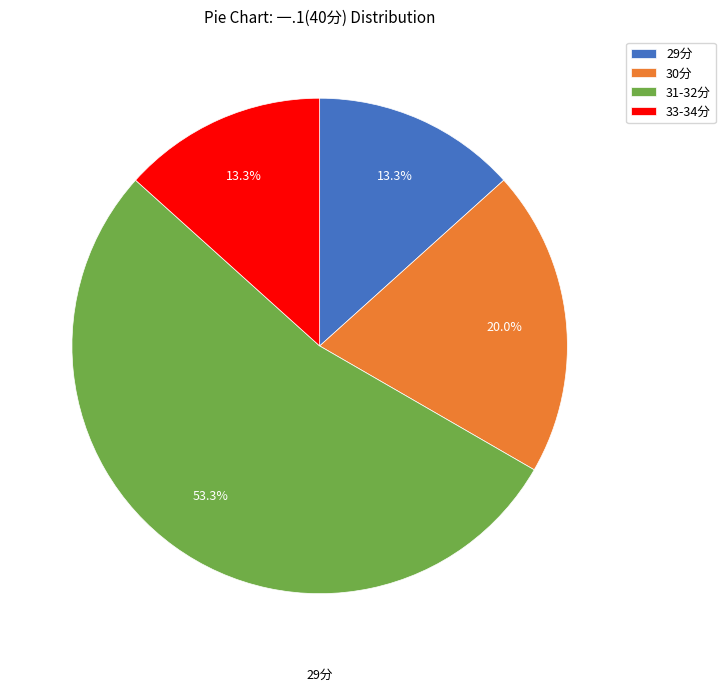

What portion of the pie excludes 29分?

86.7%